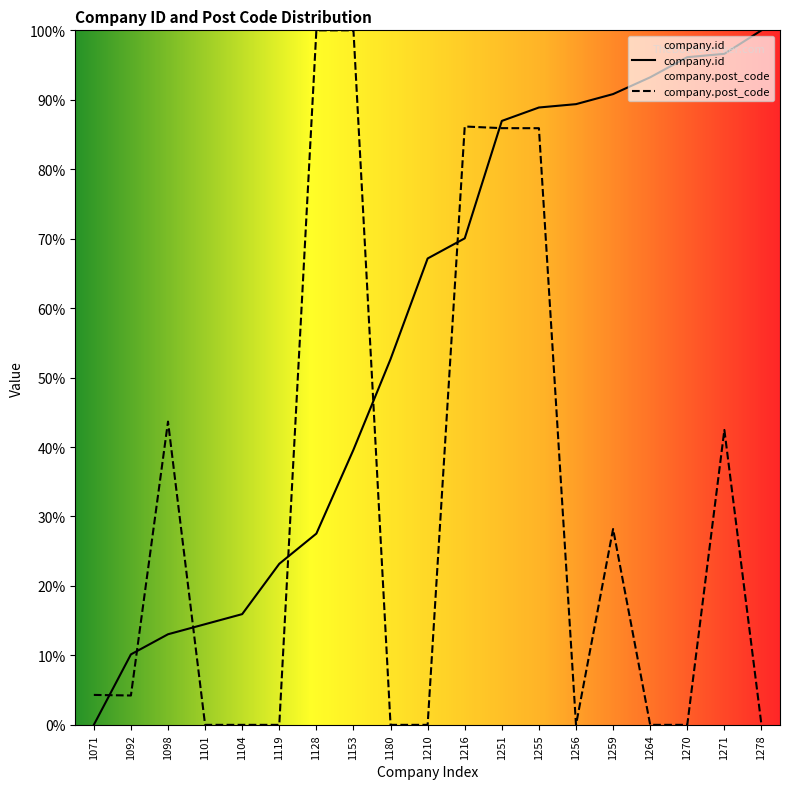

Between 1119 and 1264, which series saw the biggest shift?

company.id